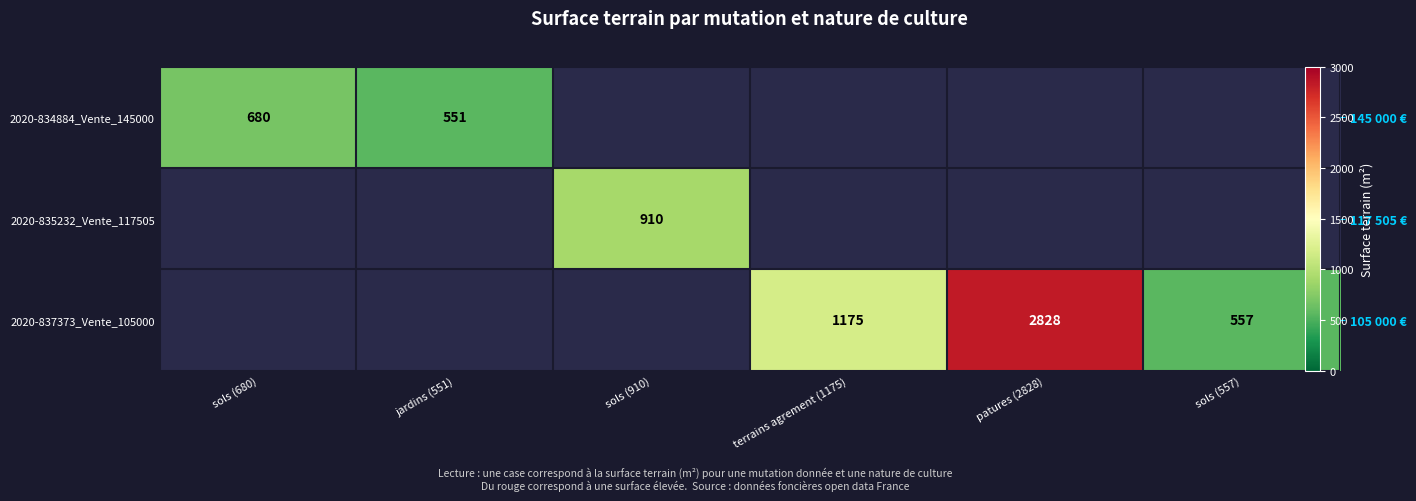

What is the difference between the second highest and minimum values in the 2020-834884_Vente_145000 series?

551